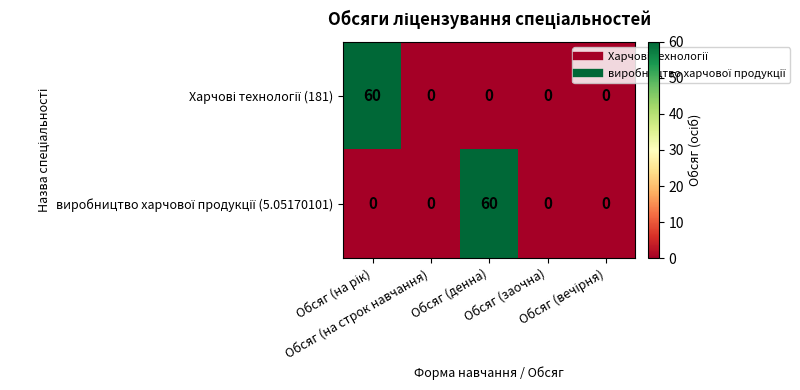

Which series changed the most between Обсяг (денна) and Обсяг (заочна)?

виробництво харчової продукції (5.05170101)